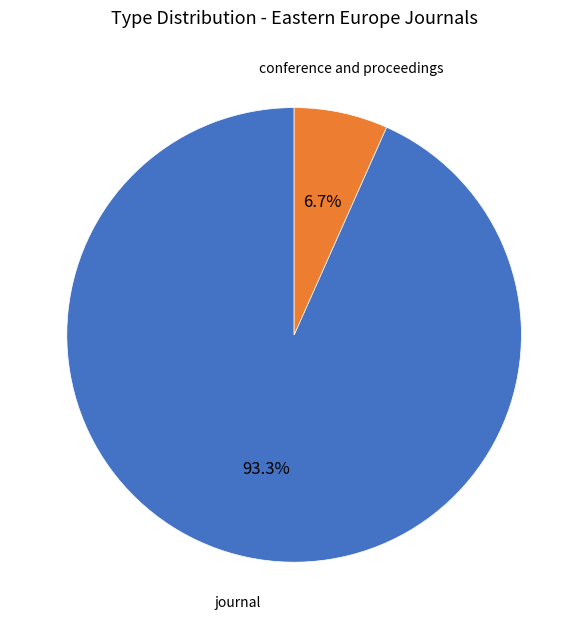

Is it true that conference and proceedings is 18% of the pie?

False